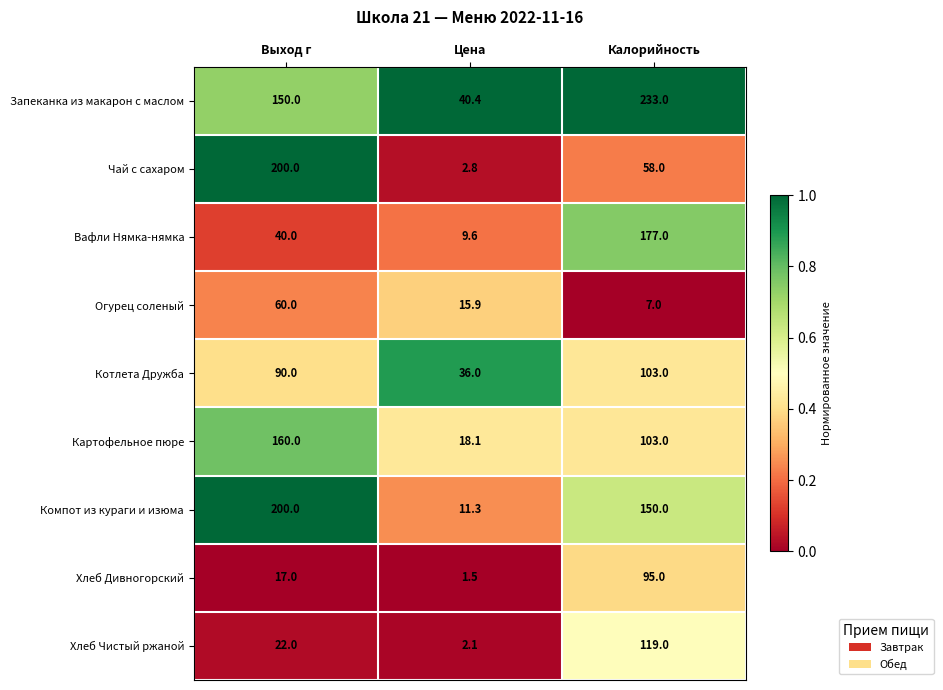

What is the spread (max minus min) of values at Выход г?

183.0